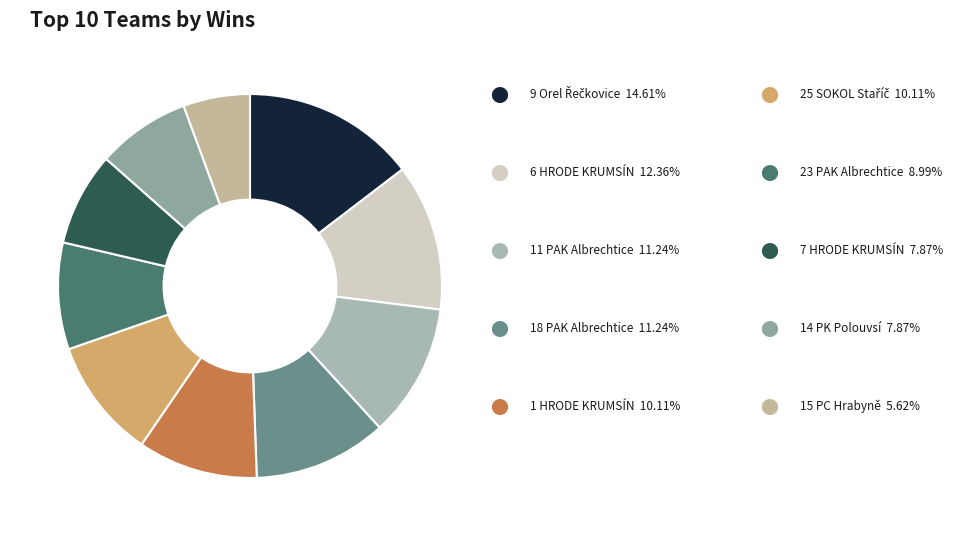

What is the smallest slice in the pie chart?

15 PC Hrabyně